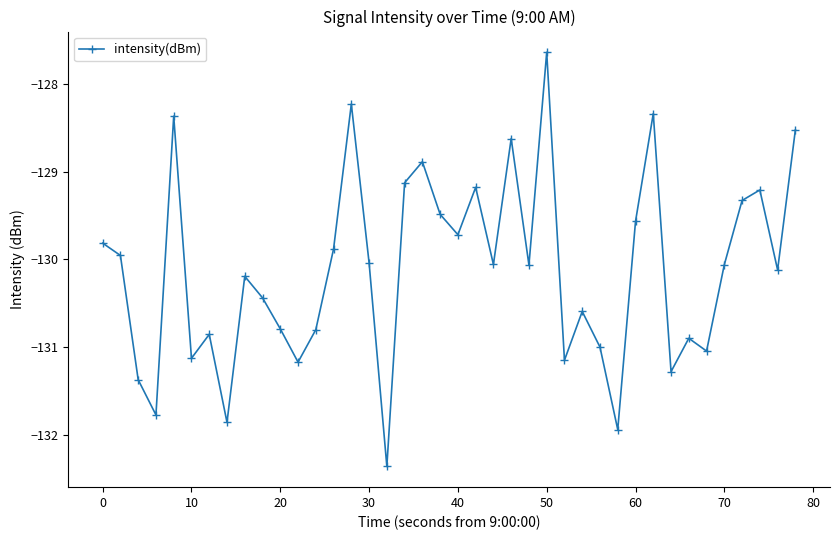

What is the greatest value displayed?

-127.6